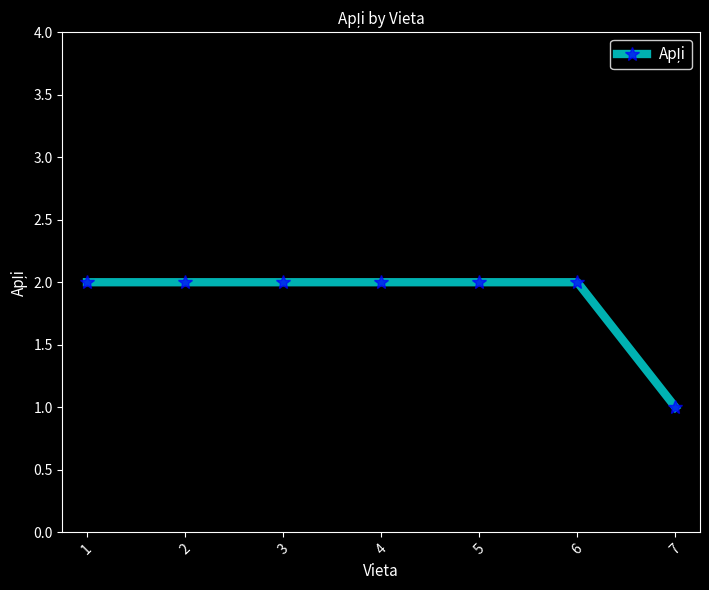

At which category does the chart reach its minimum across all series?

7